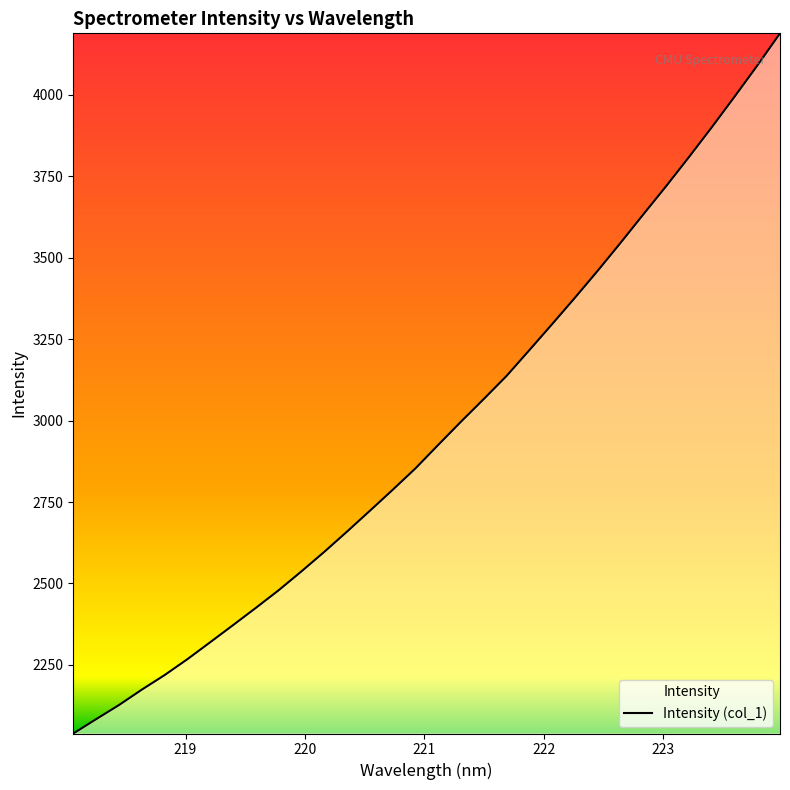

What is the minimum value shown in the chart?

2039.2